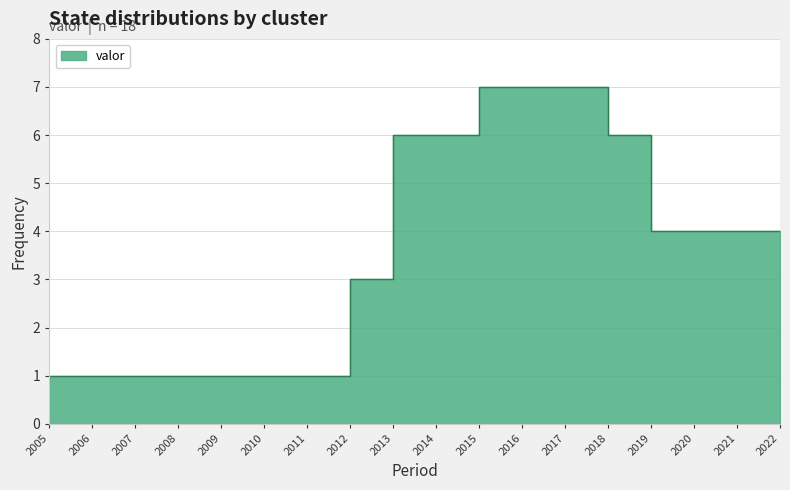

Which label corresponds to the smallest value in the chart?

2005